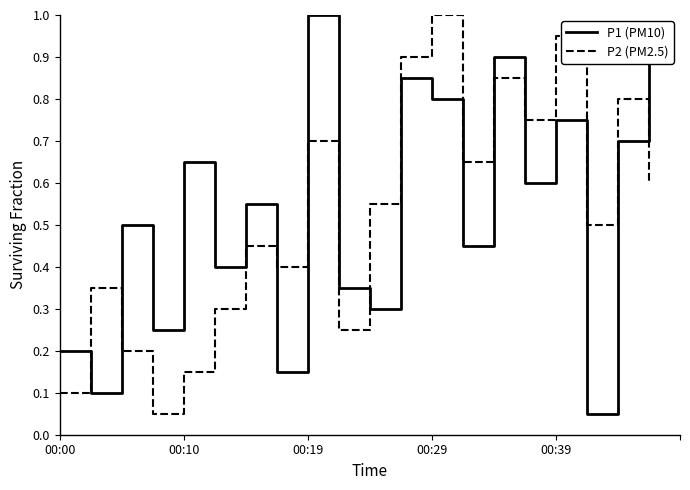

How many categories are shown in the chart?

20